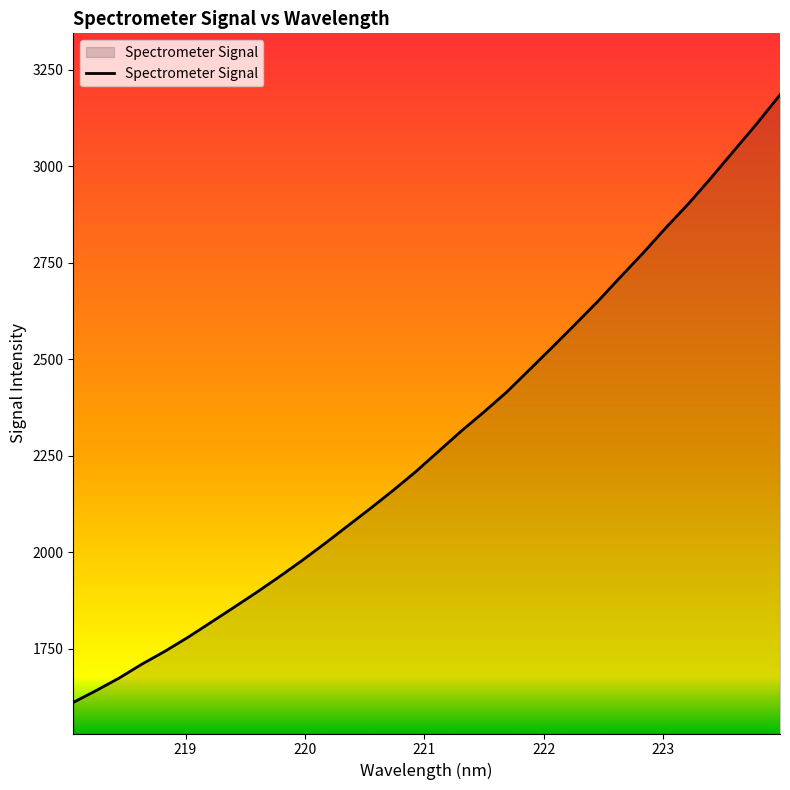

What is the minimum value shown in the chart?

1610.5